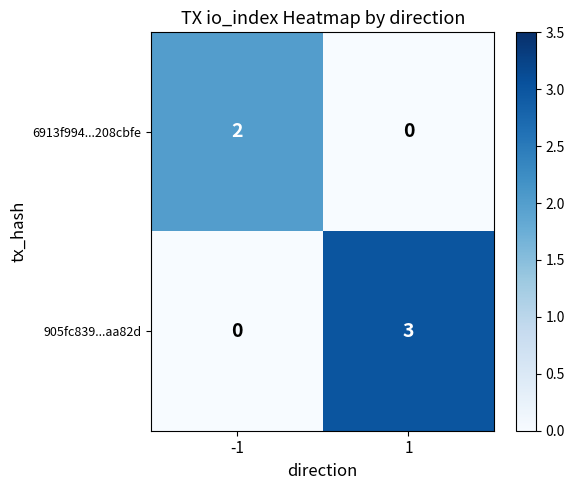

True or false: 905fc839...aa82d has a value of 3 at 1.

True